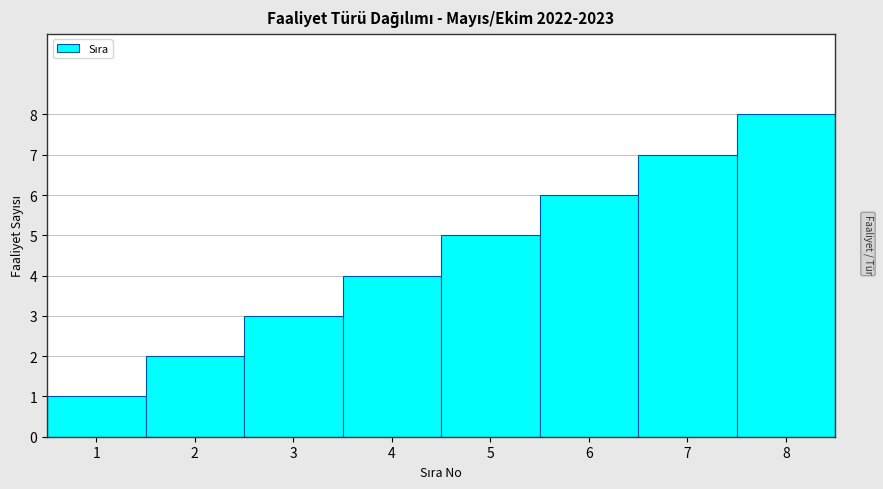

What is the change in value from 4 to 6?

+2